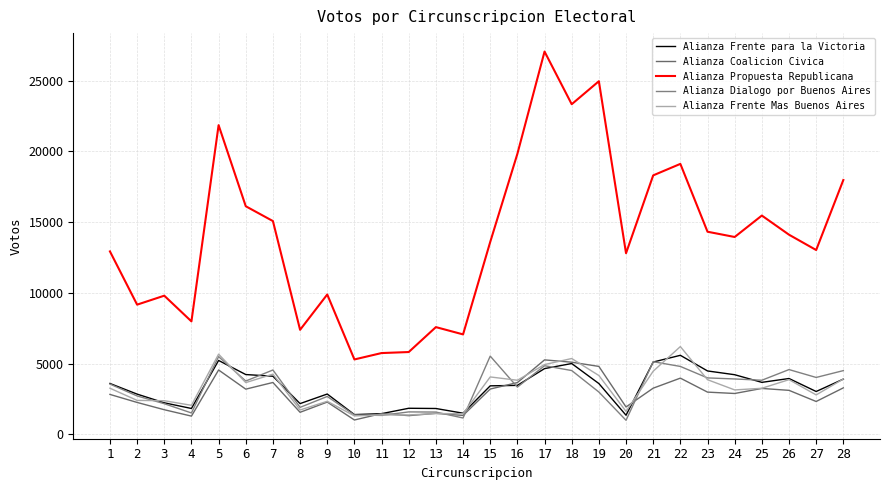

At how many categories does at least one series exceed 21784?

4